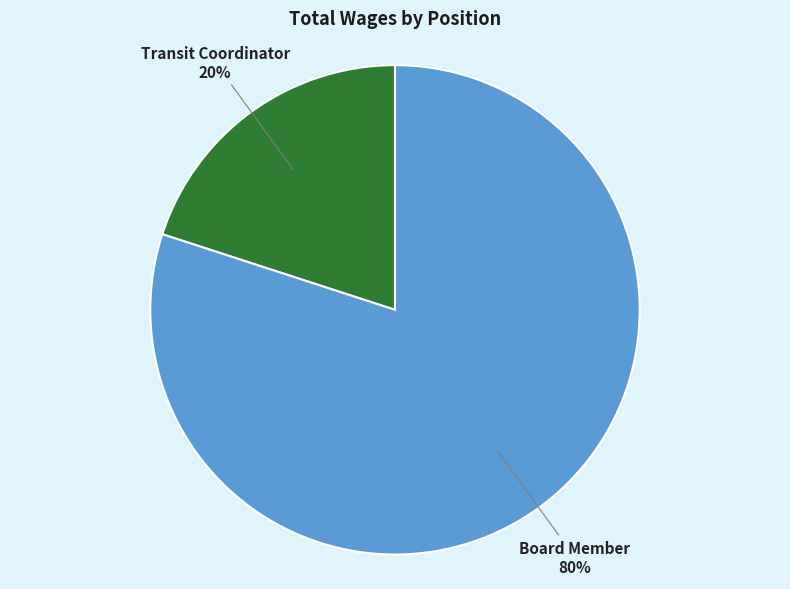

To the nearest percent, what is the average slice percentage?

50%